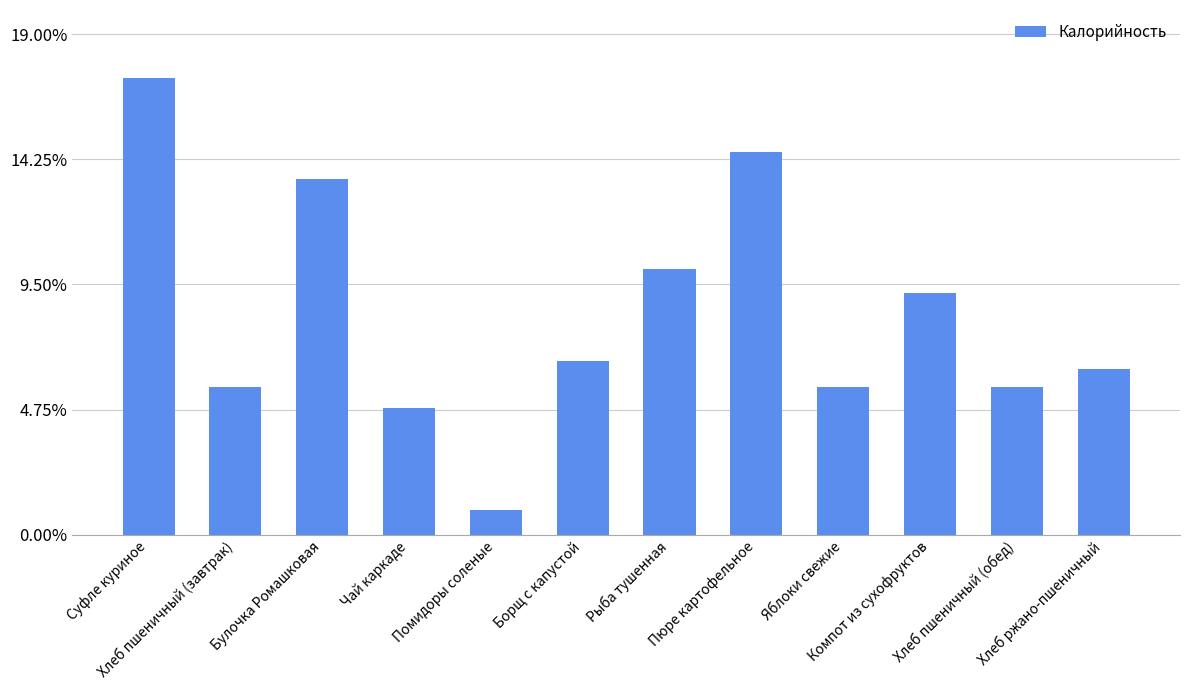

What is the difference between the maximum and second lowest values?

0.1